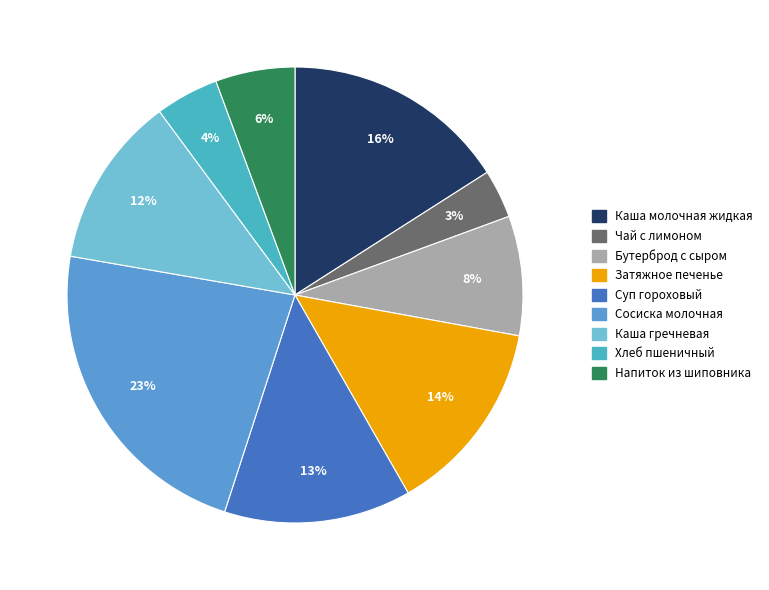

How many slices are in this pie chart?

9